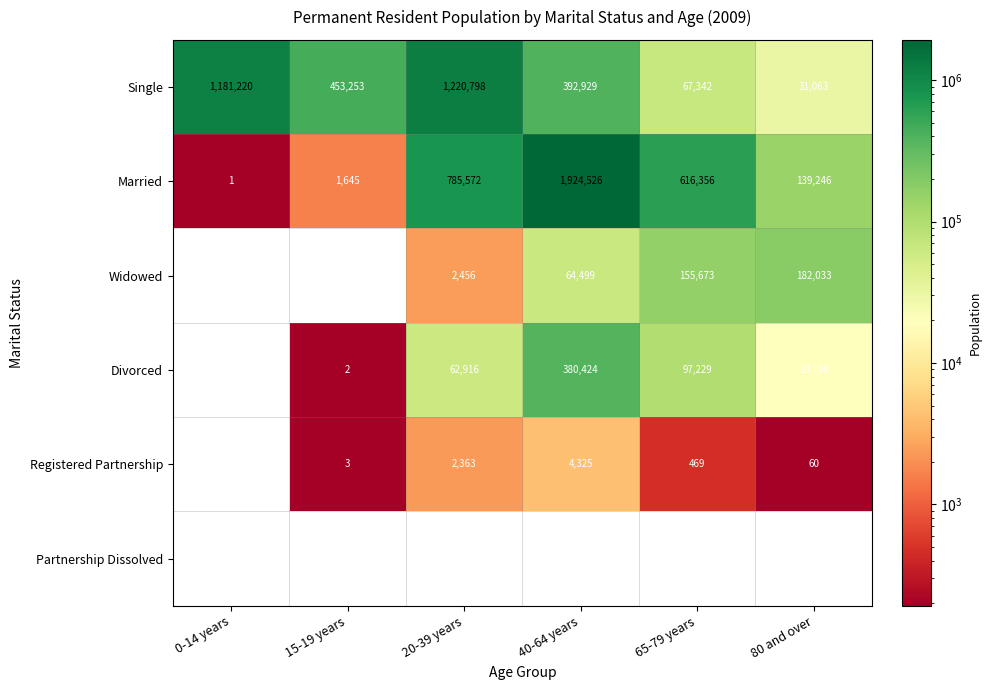

Where is Registered Partnership nearest to the value 2162?

20-39 years